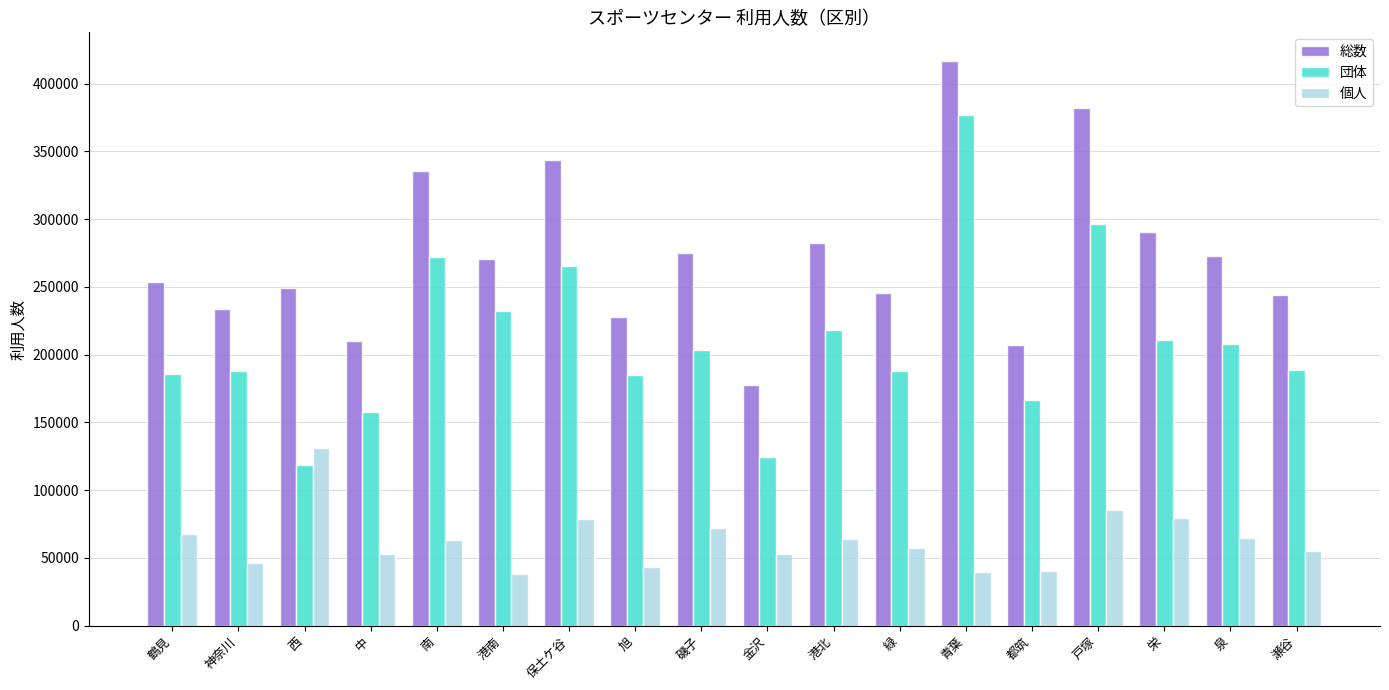

What is the value of the 総数 bar at the 4th from the left?

210295